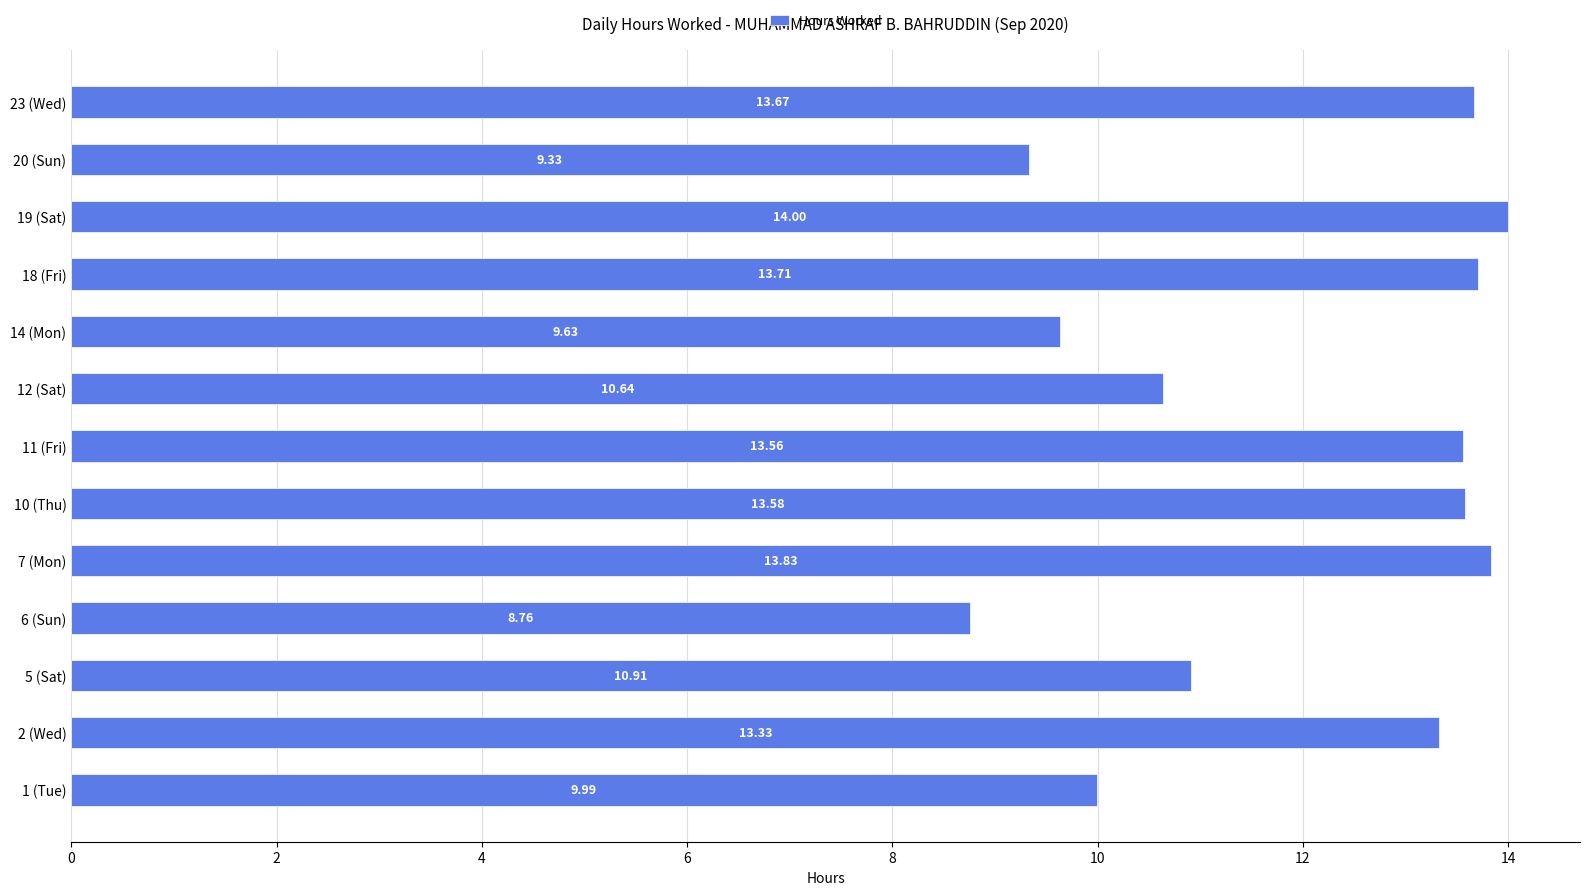

Rank the categories by value from highest to lowest.

19 (Sat), 7 (Mon), 18 (Fri), 23 (Wed), 10 (Thu), 11 (Fri), 2 (Wed), 5 (Sat), 12 (Sat), 1 (Tue), 14 (Mon), 20 (Sun), 6 (Sun)